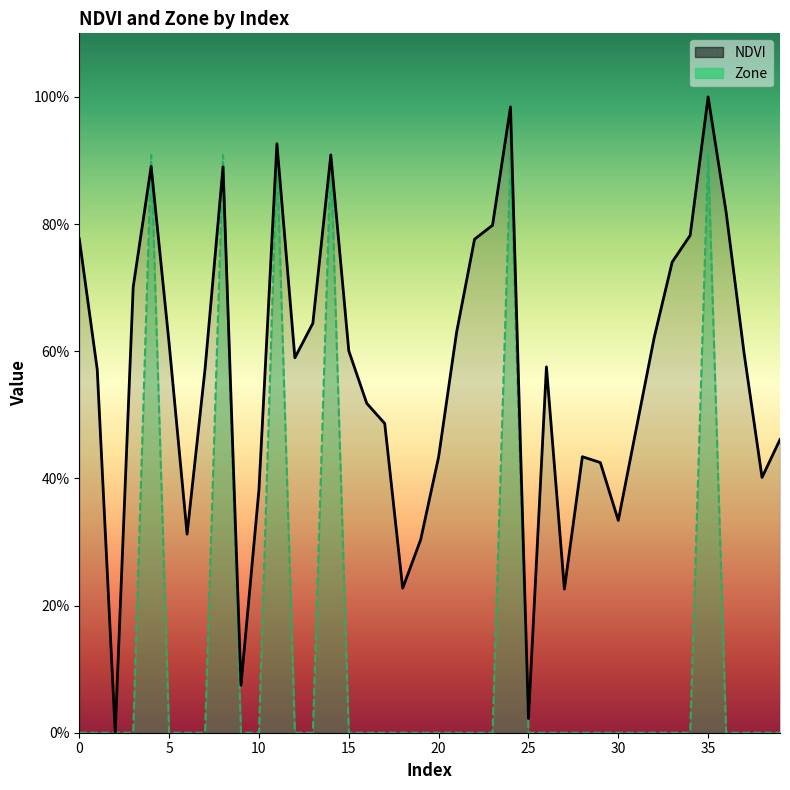

Reading left to right, what are all the values shown in this chart?

NDVI: 0=0.8	1=0.6	2=0.0	3=0.7	4=0.9	5=0.6	6=0.3	7=0.6	8=0.9	9=0.1	10=0.4	11=0.9	12=0.6	13=0.6	14=0.9	15=0.6	16=0.5	17=0.5	18=0.2	19=0.3	20=0.4	21=0.6	22=0.8	23=0.8	24=1.0	25=0.0	26=0.6	27=0.2	28=0.4	29=0.4	30=0.3	31=0.5	32=0.6	33=0.7	34=0.8	35=1.0	36=0.8	37=0.6	38=0.4	39=0.5
Zone: 0=0.0	1=0.0	2=0.0	3=0.0	4=0.9	5=0.0	6=0.0	7=0.0	8=0.9	9=0.0	10=0.0	11=0.9	12=0.0	13=0.0	14=0.9	15=0.0	16=0.0	17=0.0	18=0.0	19=0.0	20=0.0	21=0.0	22=0.0	23=0.0	24=0.9	25=0.0	26=0.0	27=0.0	28=0.0	29=0.0	30=0.0	31=0.0	32=0.0	33=0.0	34=0.0	35=0.9	36=0.0	37=0.0	38=0.0	39=0.0